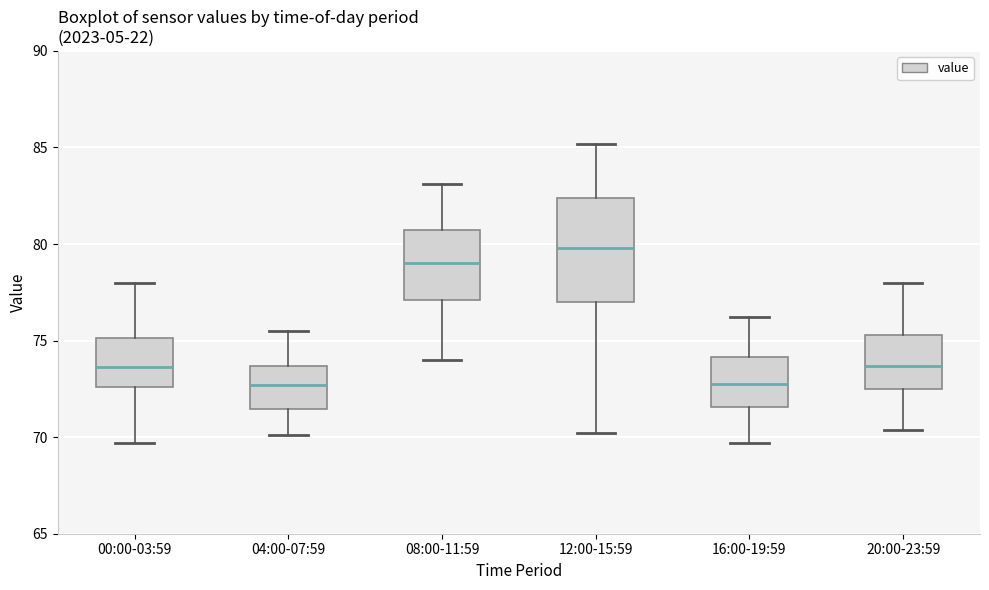

Reading left to right, transcribe this box plot: for each box, give where its median line is, the range the box spans, and where its two whiskers end, as read against the y-axis. The values are not printed on the chart, so give them approximately, as read against the axis.

00:00-03:59: median 73.5, box 72.5 to 75.0, whiskers 69.5 to 78.0
04:00-07:59: median 72.5, box 71.5 to 73.5, whiskers 70.0 to 75.5
08:00-11:59: median 79.0, box 77.0 to 80.5, whiskers 74.0 to 83.0
12:00-15:59: median 80.0, box 77.0 to 82.5, whiskers 70.0 to 85.0
16:00-19:59: median 73.0, box 71.5 to 74.0, whiskers 69.5 to 76.0
20:00-23:59: median 73.5, box 72.5 to 75.5, whiskers 70.5 to 78.0